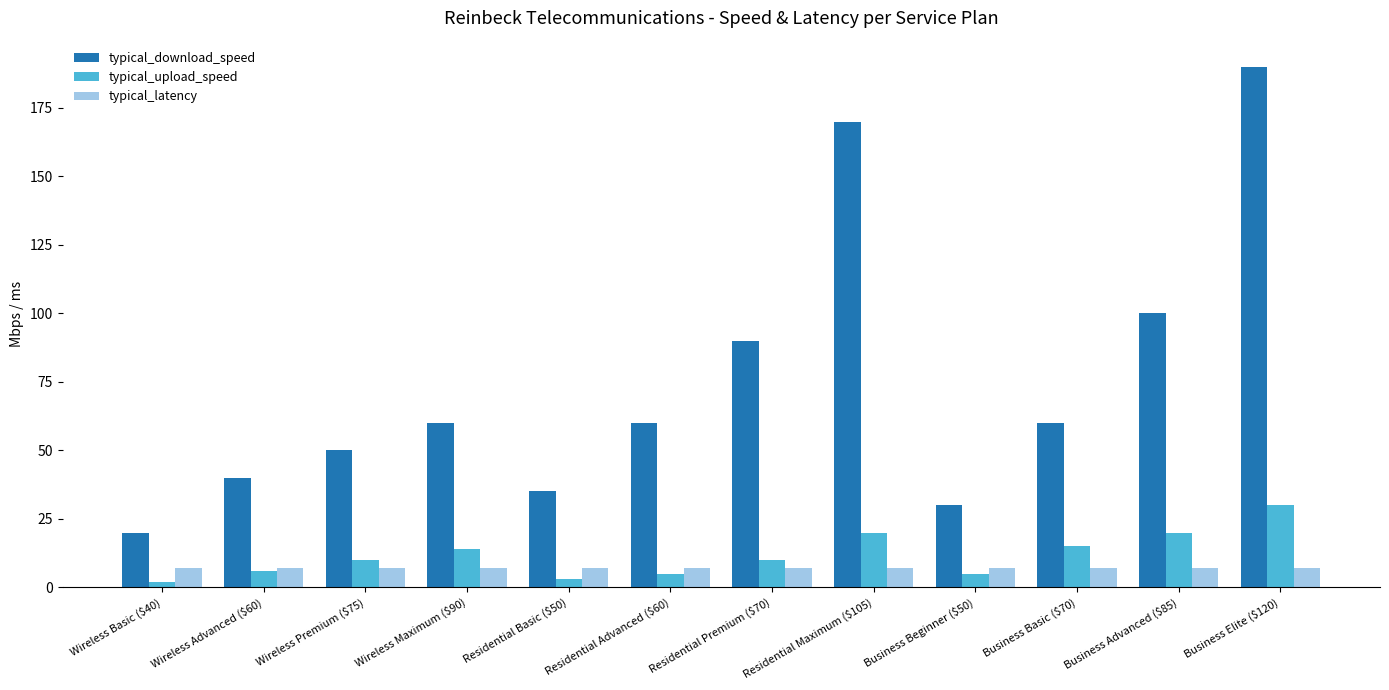

The typical_download_speed series shows 60 at Business Basic ($70). True or false?

True